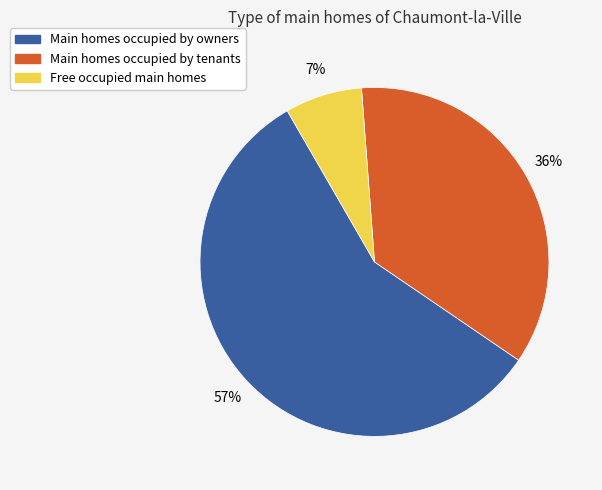

Is there any slice that represents more than half of the pie?

Yes